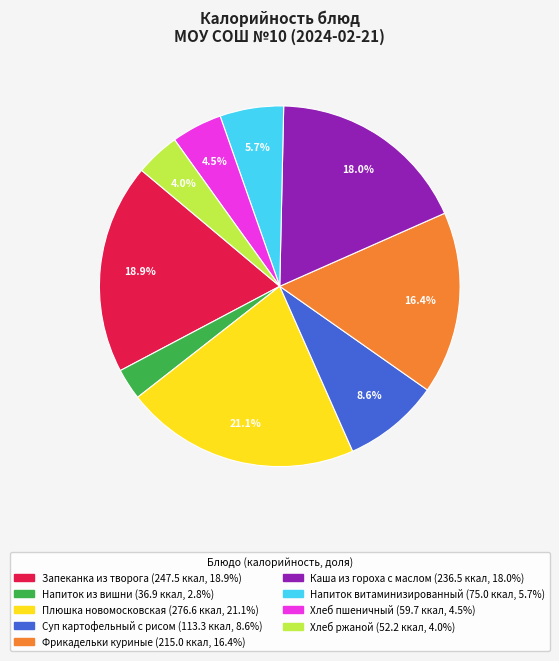

To the nearest percent, what percentage of the pie is Хлеб ржаной?

4%